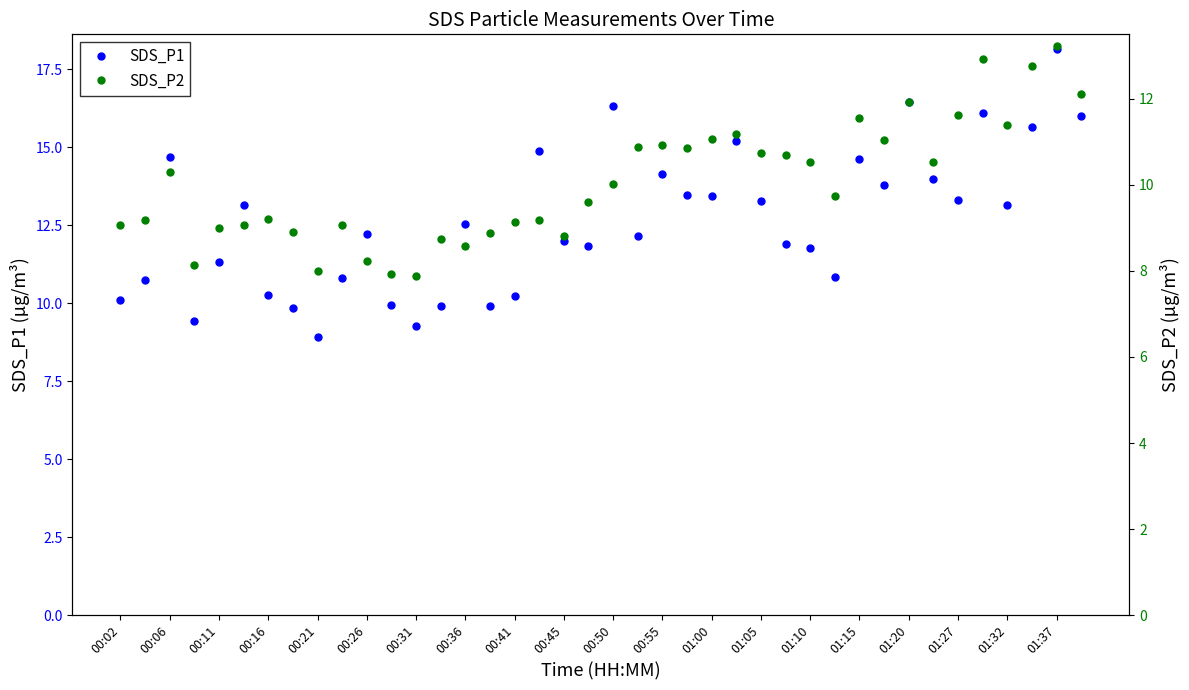

What is the sum of all SDS_P1 values?

505.6